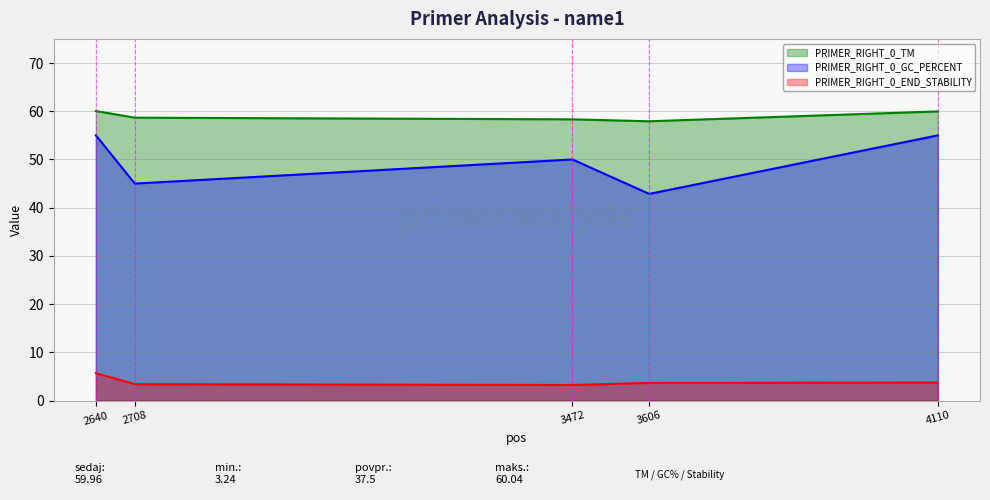

True or false: PRIMER_RIGHT_0_TM and PRIMER_RIGHT_0_END_STABILITY intersect in this chart.

False